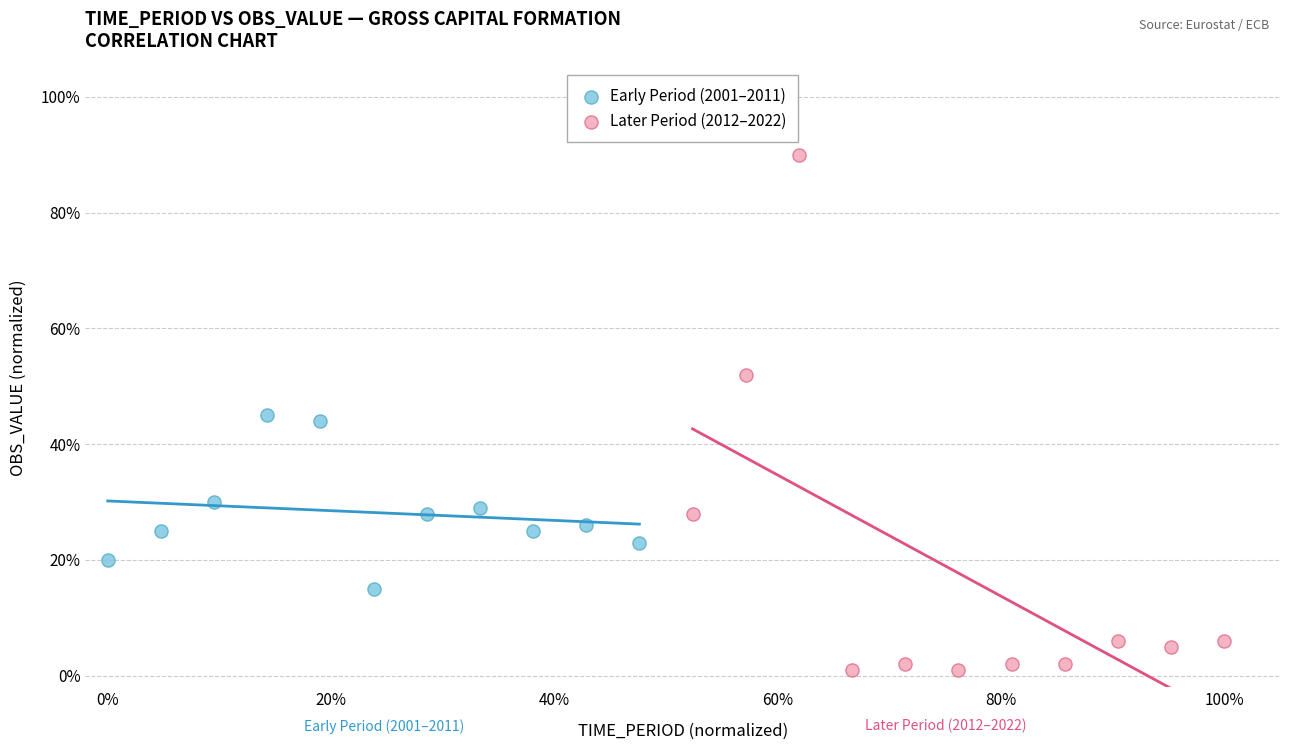

Which series reaches the maximum Y coordinate?

Later Period (2012–2022)